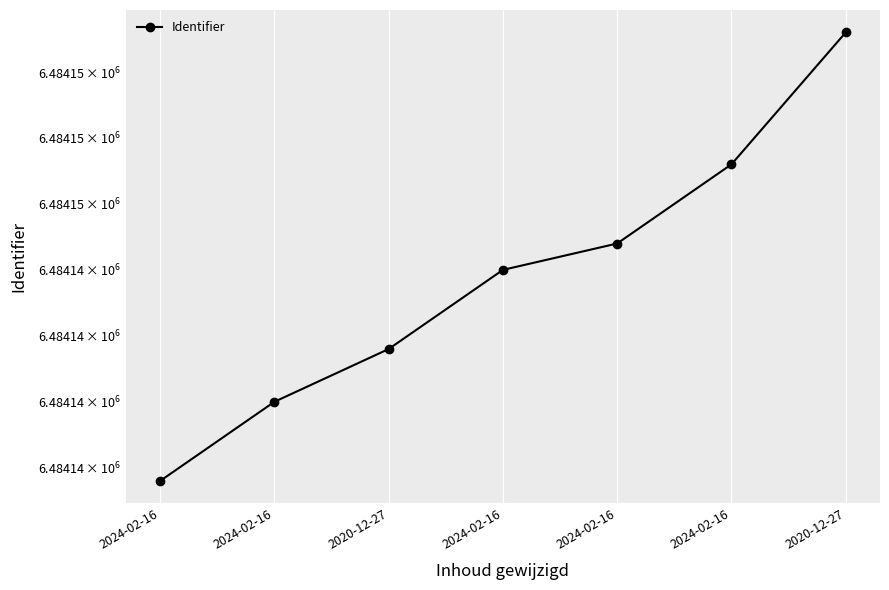

Which has a higher value, 2024-02-16 or 2020-12-27?

2024-02-16